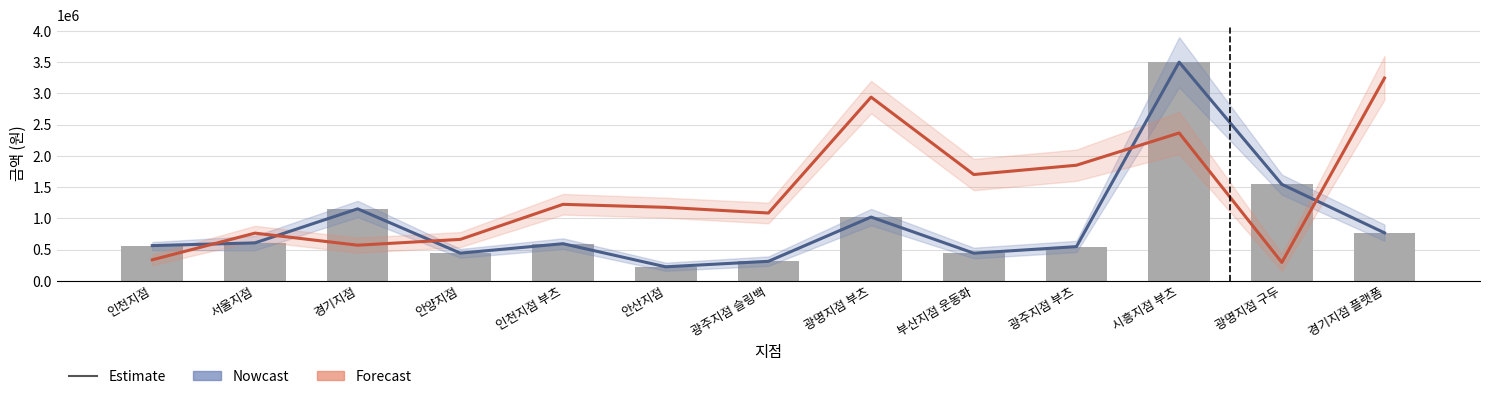

Reading left to right, list all the values displayed in this chart.

Nowcast: 563500	607200	1152000	443100	594000	224000	312000	1020600	442400	547200	3500000	1544400	768000
Forecast: 336000	763200	570000	663000	1224000	1176000	1085000	2940000	1701000	1850000	2366000	294000	3244800
일별 금액: 563500	607200	1152000	443100	594000	224000	312000	1020600	442400	547200	3500000	1544400	768000